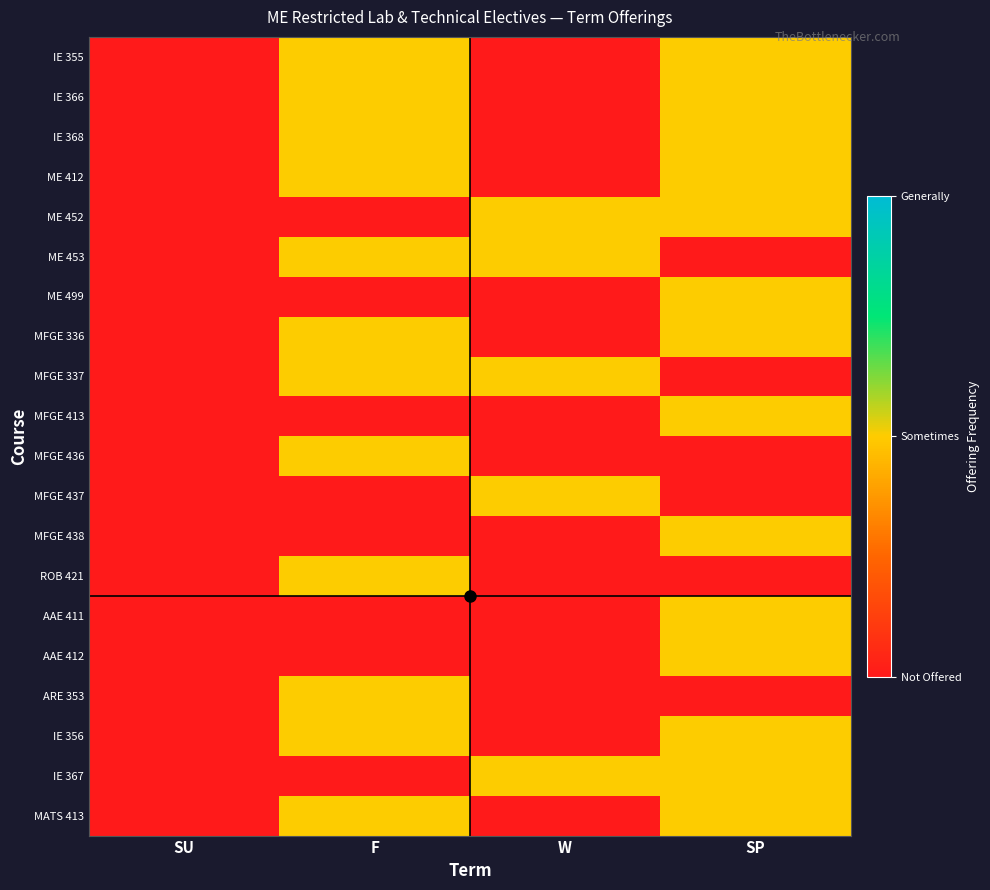

Reading left to right, what are all the values shown in this chart?

IE 355: SU=0	F=1	W=0	SP=1
IE 366: SU=0	F=1	W=0	SP=1
IE 368: SU=0	F=1	W=0	SP=1
ME 412: SU=0	F=1	W=0	SP=1
ME 452: SU=0	F=0	W=1	SP=1
ME 453: SU=0	F=1	W=1	SP=0
ME 499: SU=0	F=0	W=0	SP=1
MFGE 336: SU=0	F=1	W=0	SP=1
MFGE 337: SU=0	F=1	W=1	SP=0
MFGE 413: SU=0	F=0	W=0	SP=1
MFGE 436: SU=0	F=1	W=0	SP=0
MFGE 437: SU=0	F=0	W=1	SP=0
MFGE 438: SU=0	F=0	W=0	SP=1
ROB 421: SU=0	F=1	W=0	SP=0
AAE 411: SU=0	F=0	W=0	SP=1
AAE 412: SU=0	F=0	W=0	SP=1
ARE 353: SU=0	F=1	W=0	SP=0
IE 356: SU=0	F=1	W=0	SP=1
IE 367: SU=0	F=0	W=1	SP=1
MATS 413: SU=0	F=1	W=0	SP=1